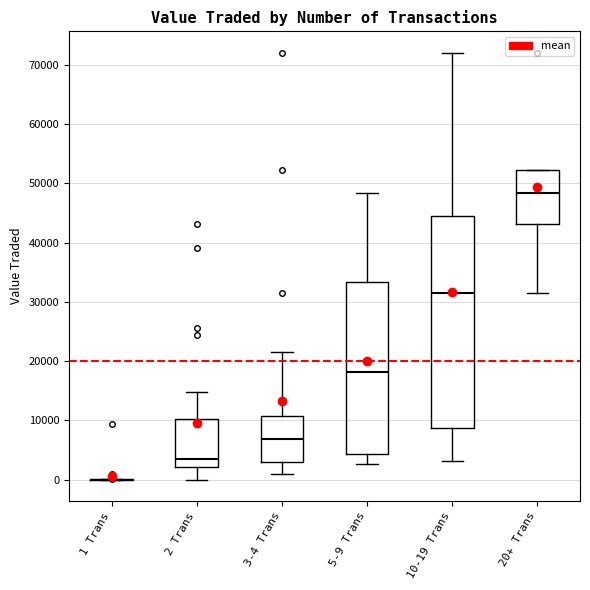

Where does the lower whisker of the box for 10-19 Trans end on the y-axis? The values are not printed on the chart, so give them approximately, as read against the axis.

3000